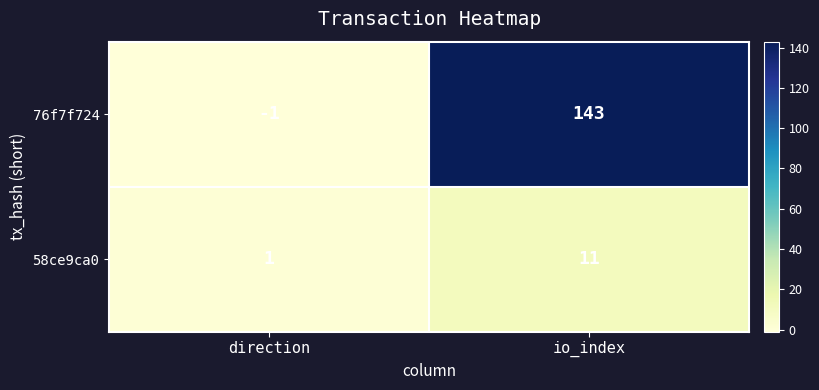

At how many categories does at least one series exceed 81?

1